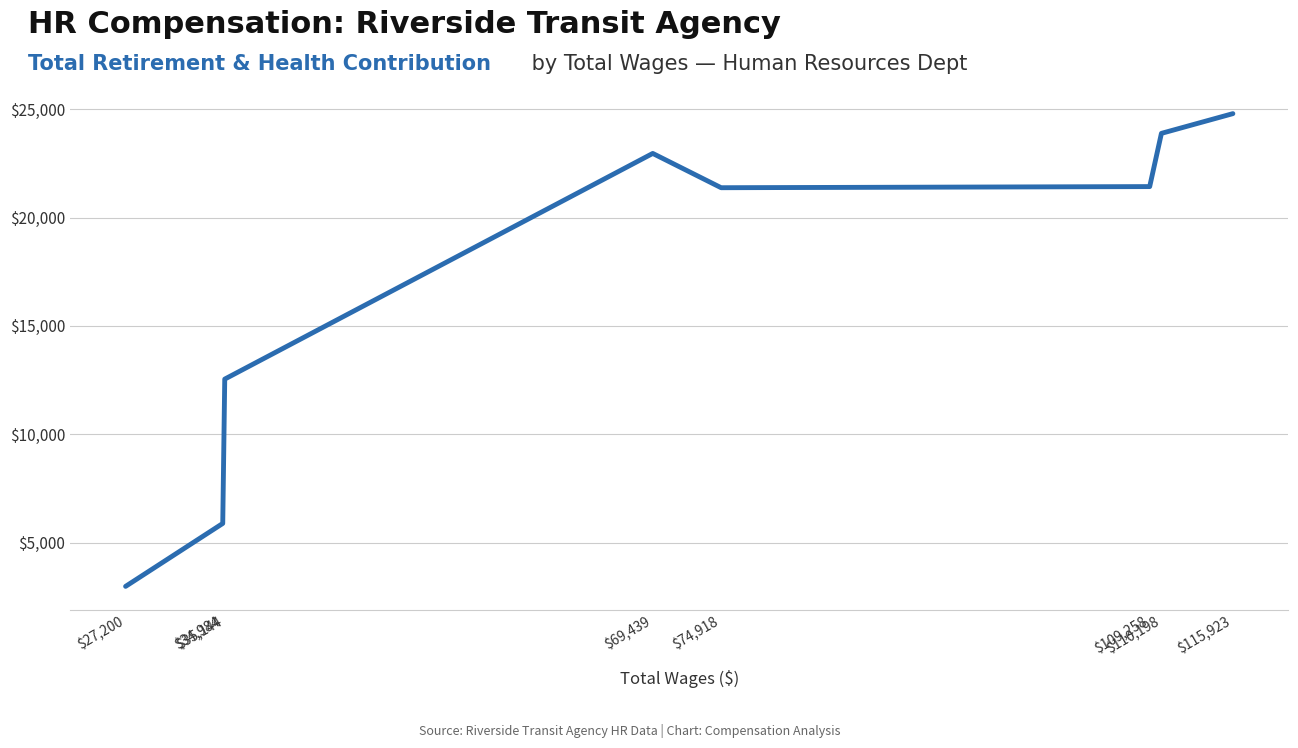

How many points are lower than both their immediate neighbors (excluding endpoints)?

1